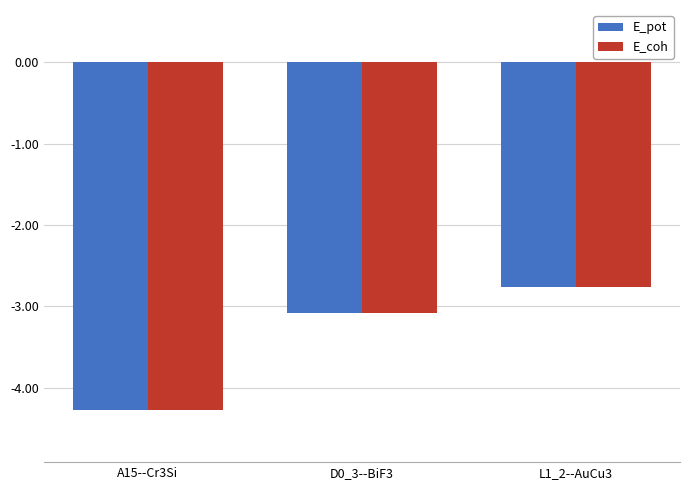

How many bars are there in total?

6